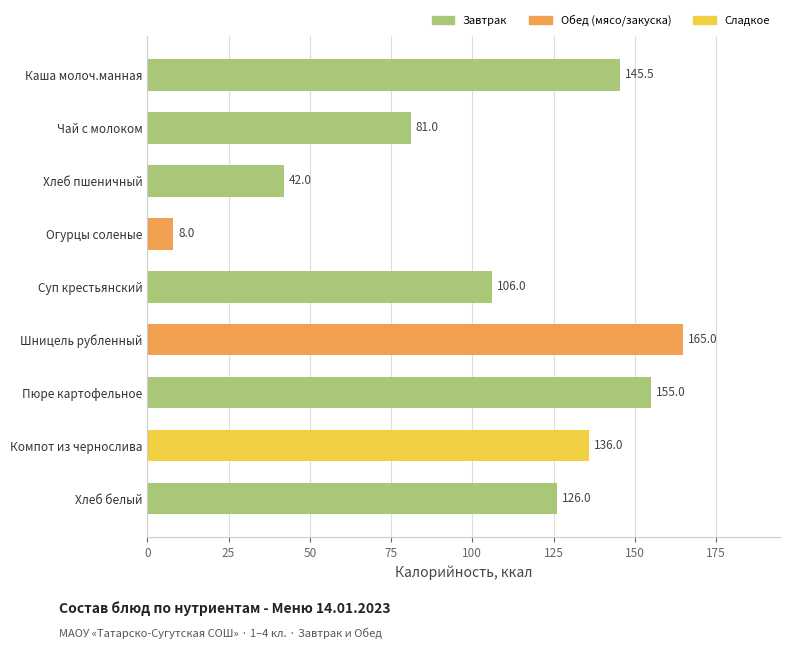

Does the chart contain any negative values?

No